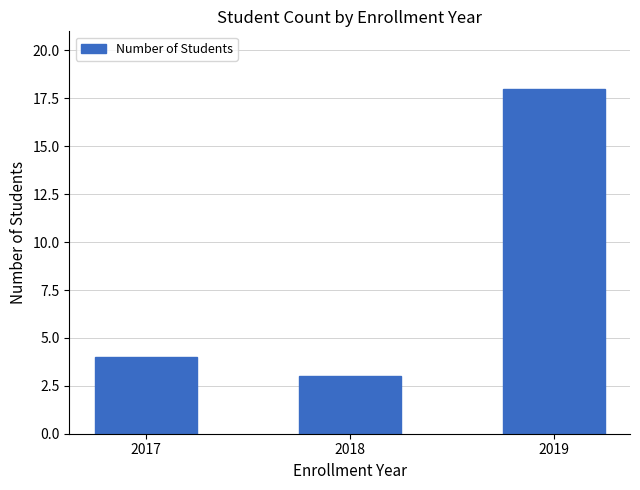

What is the value of the 3rd bar from the left?

18